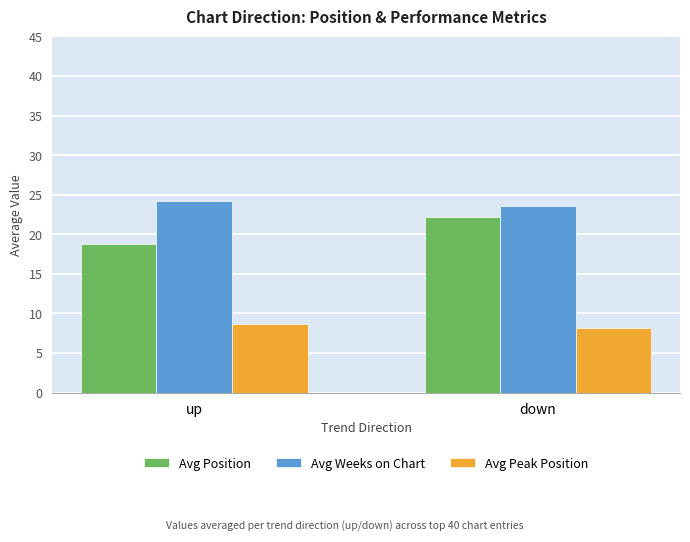

At how many categories does at least one series exceed 11?

2